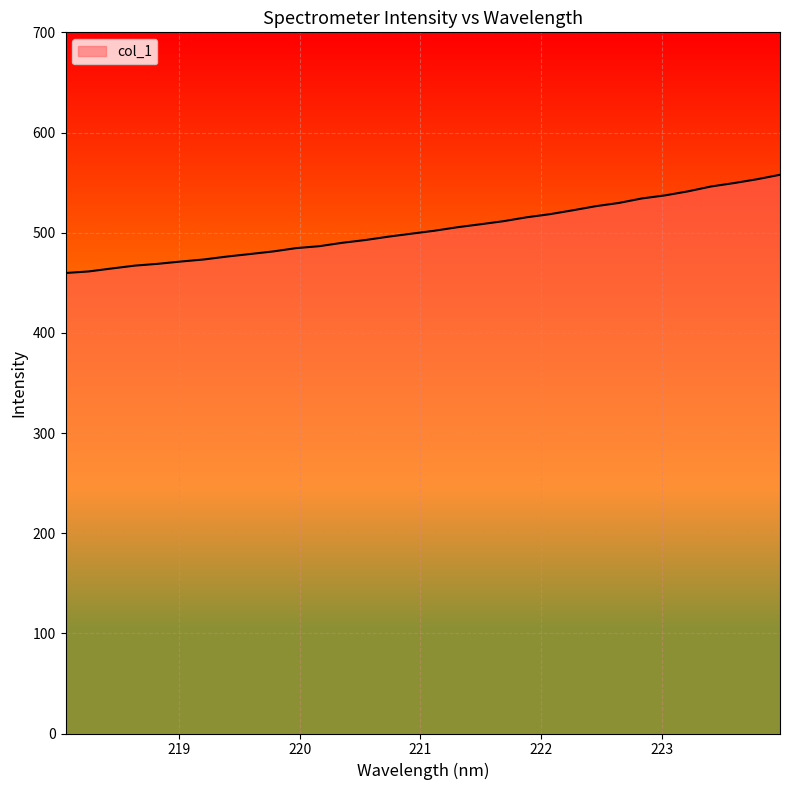

What is the smallest value displayed?

459.7